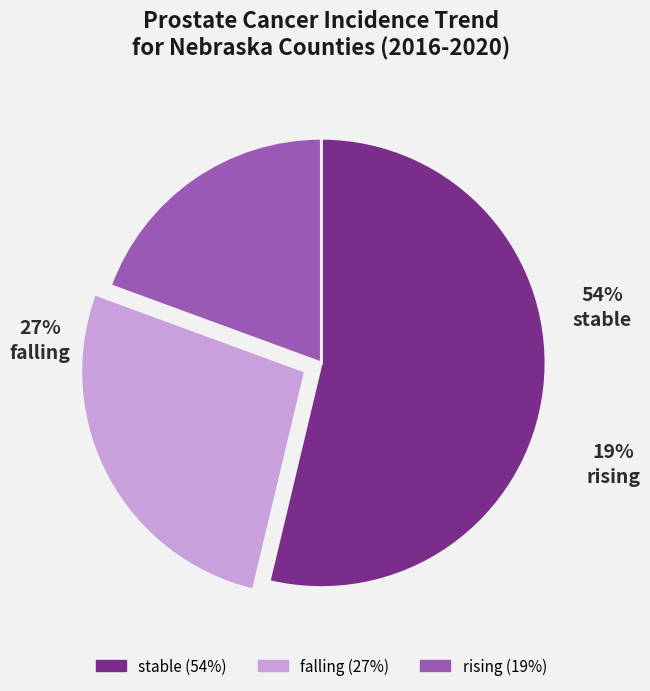

Is it true that rising is 19% of the pie?

True